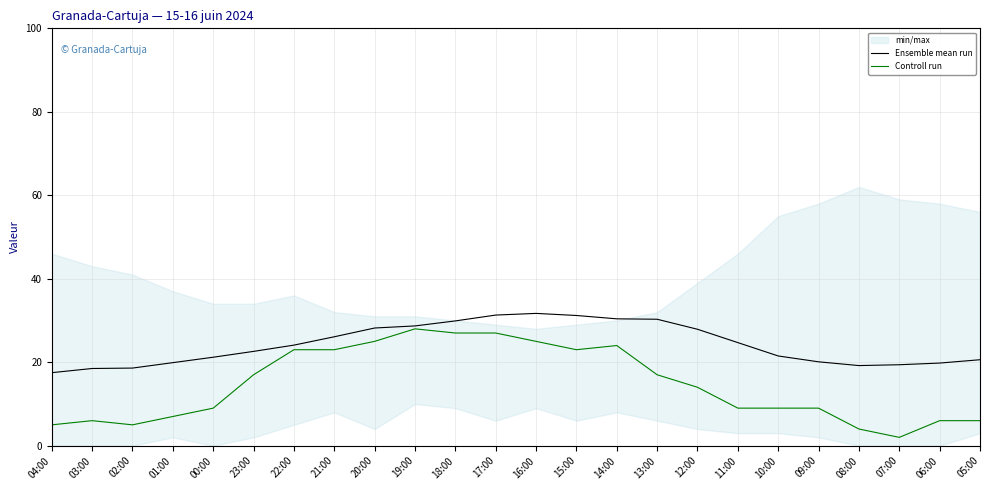

What position from the left is 10:00?

19